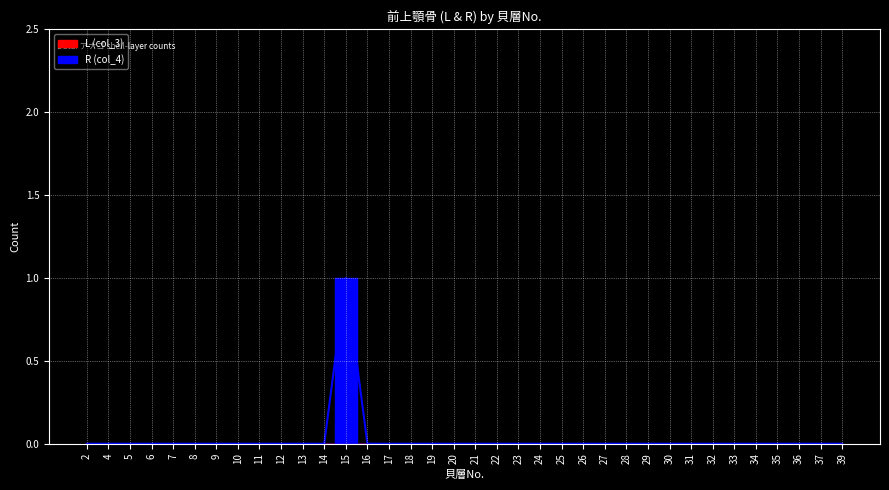

Rank the categories by value from lowest to highest.

2, 4, 5, 6, 7, 8, 9, 10, 11, 12, 13, 14, 16, 17, 18, 19, 20, 21, 22, 23, 24, 25, 26, 27, 28, 29, 30, 31, 32, 33, 34, 35, 36, 37, 39, 15